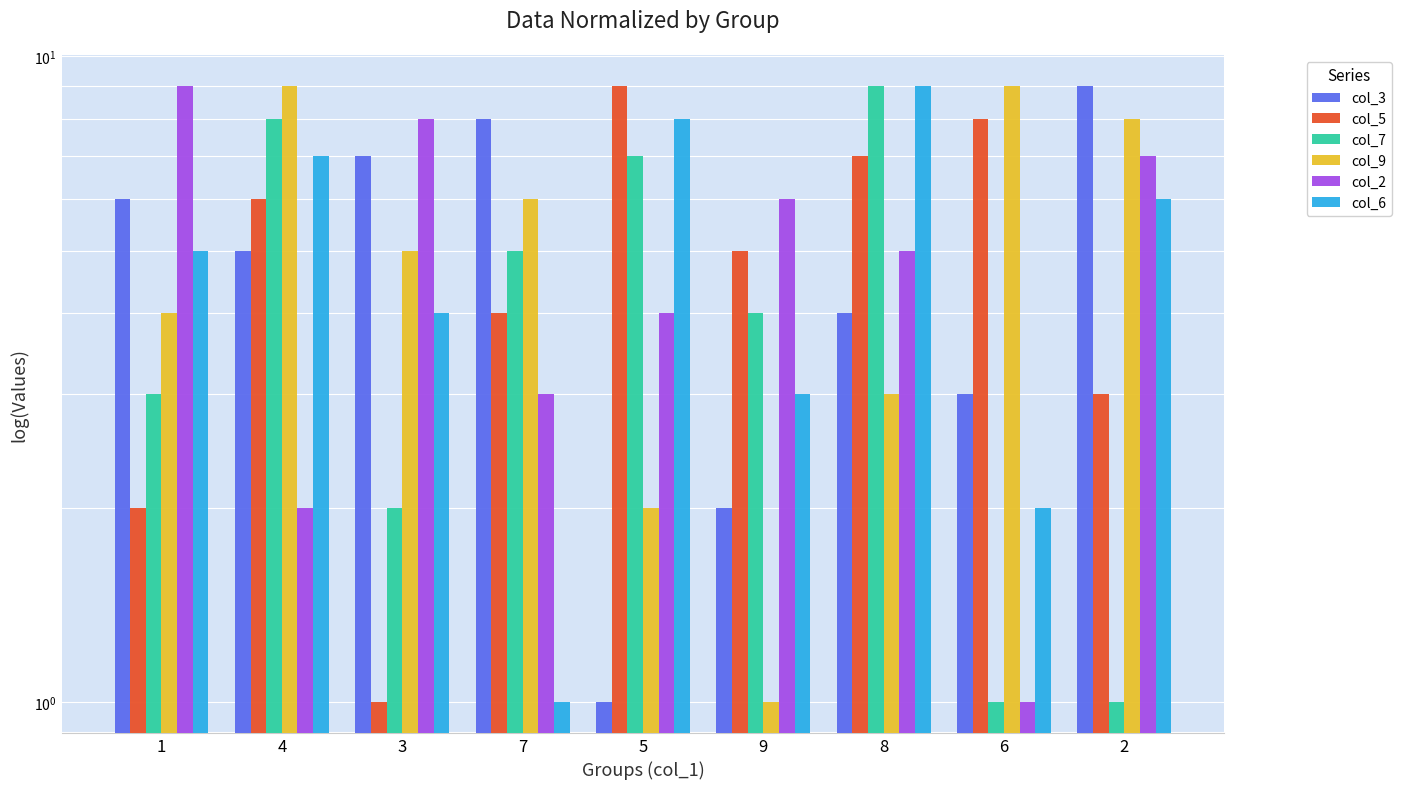

How many values in the col_7 series exceed 4?

4